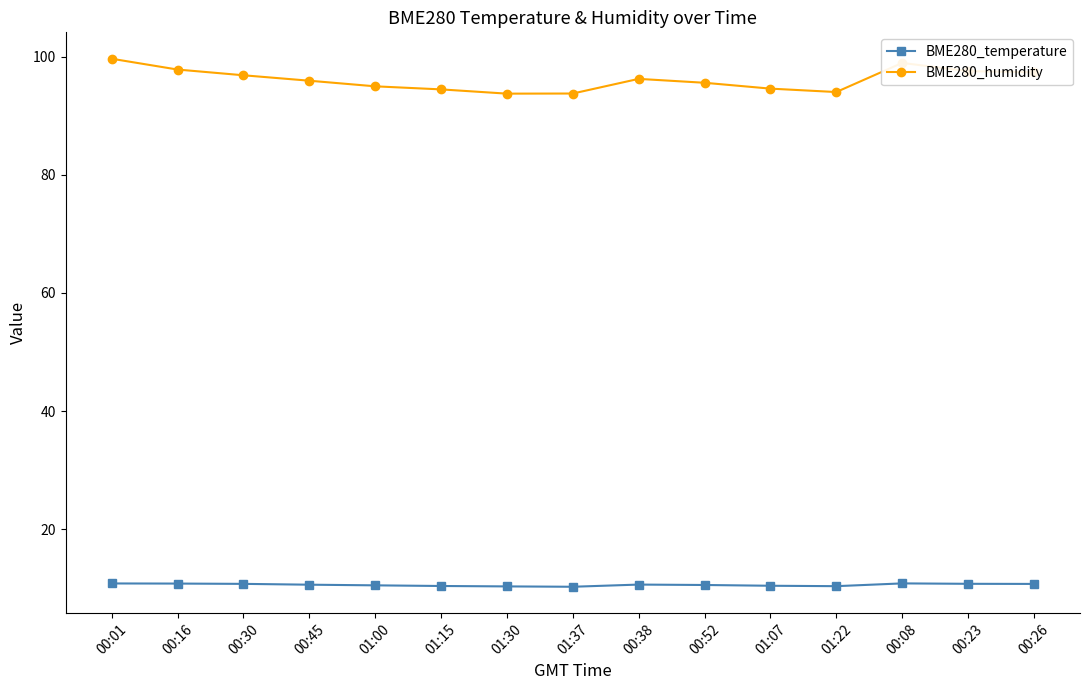

Which series has the largest range (max minus min)?

BME280_humidity